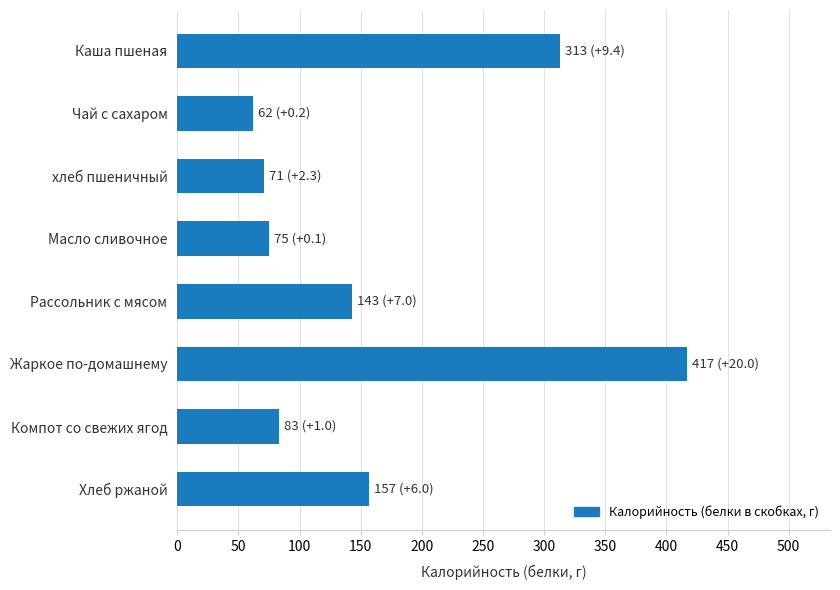

What is the minimum value shown in the chart?

62